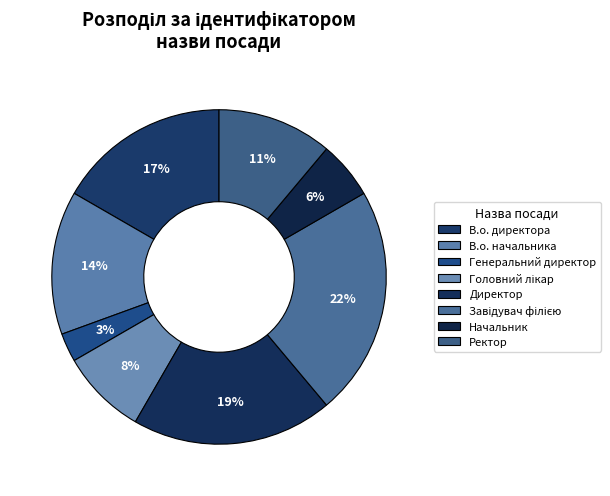

To the nearest percent, what is the difference between the largest and smallest slice percentages?

19%